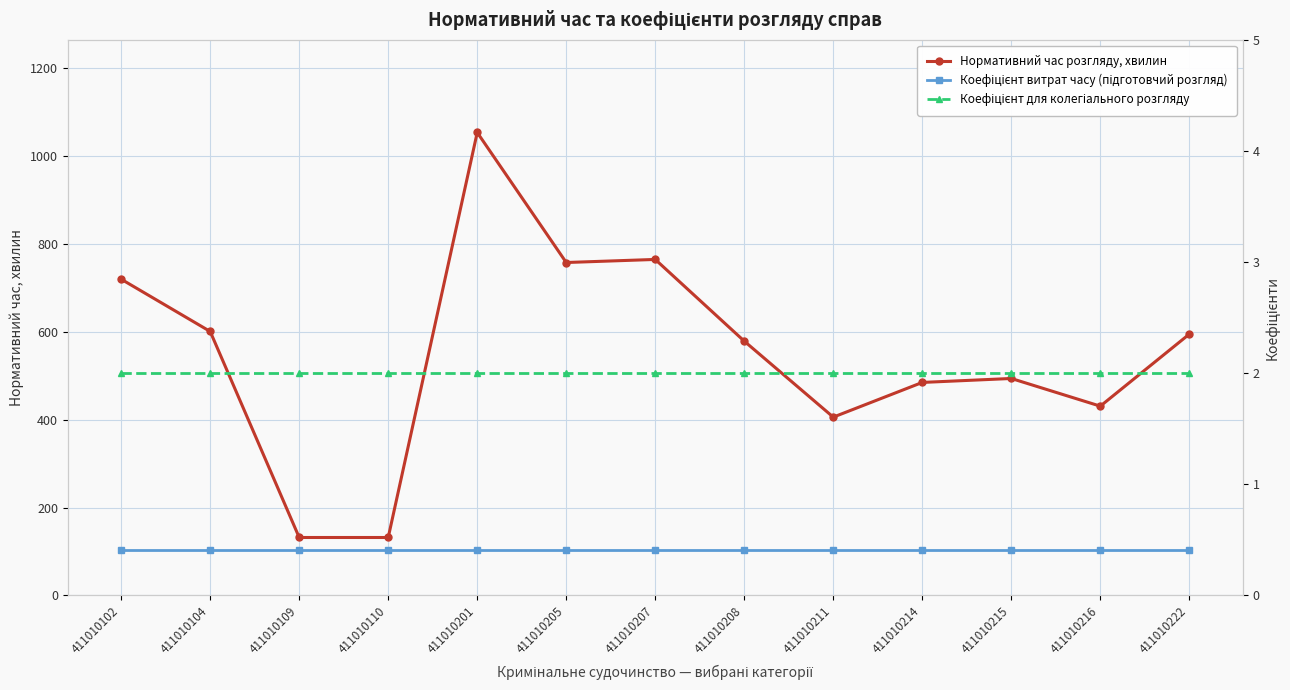

True or false: Нормативний час розгляду, хвилин and Коефіцієнт для колегіального розгляду intersect in this chart.

False